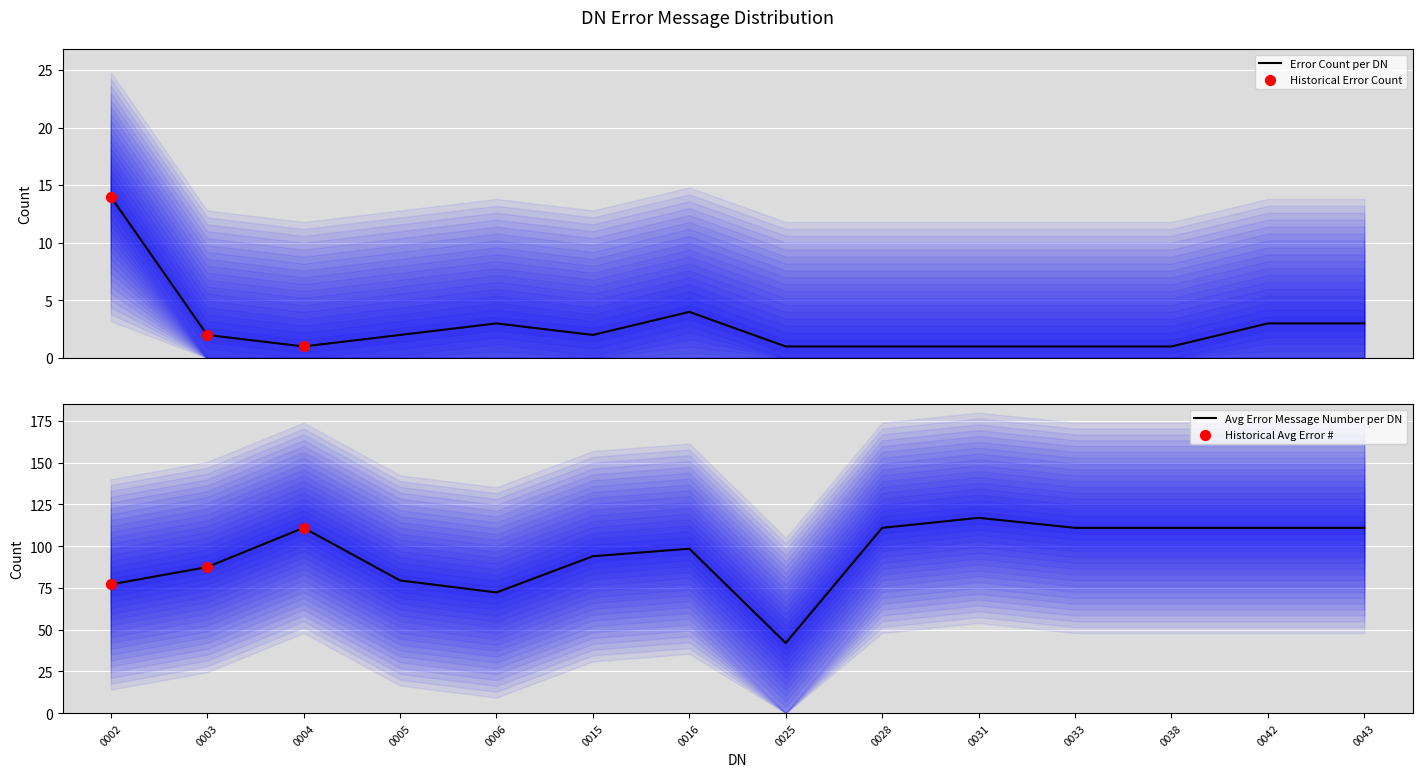

At which category is the sum across all series the highest?

0031